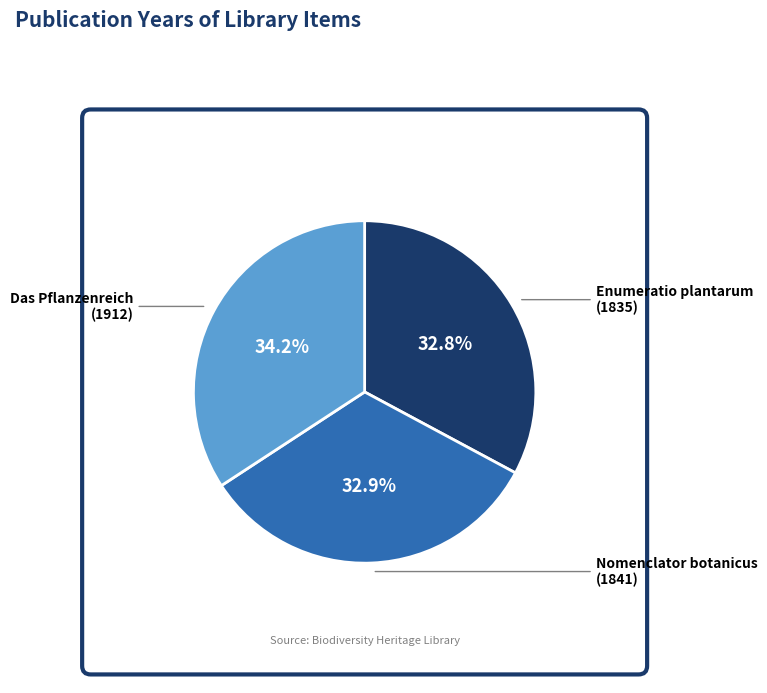

To the nearest percent, what is the difference between the largest and smallest slice percentages?

1%